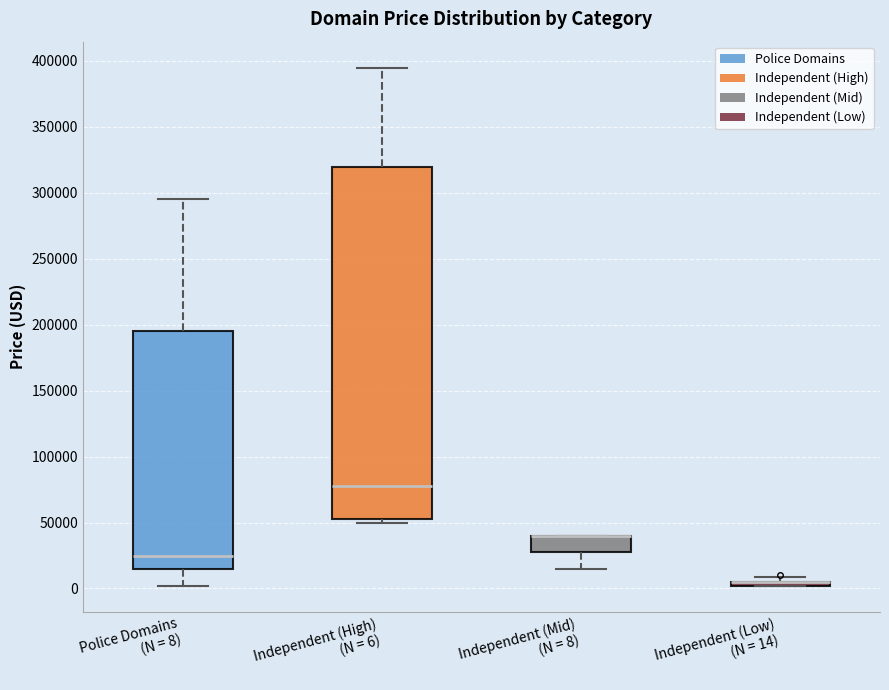

Where is the upper edge of the box for Police Domains (N = 8) on the y-axis? The values are not printed on the chart, so give them approximately, as read against the axis.

195000